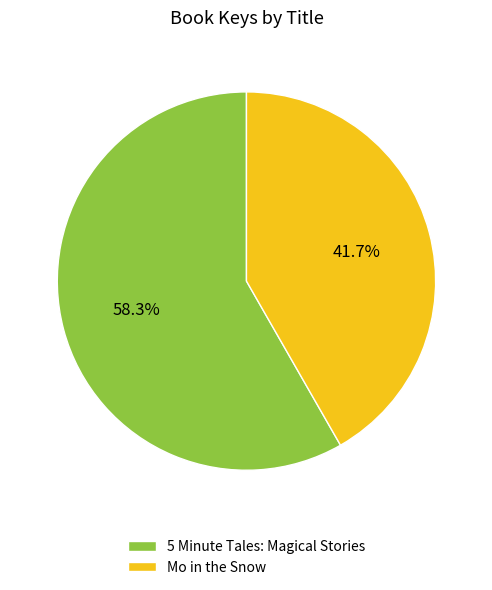

Rank the categories by value from highest to lowest.

5 Minute Tales: Magical Stories, Mo in the Snow